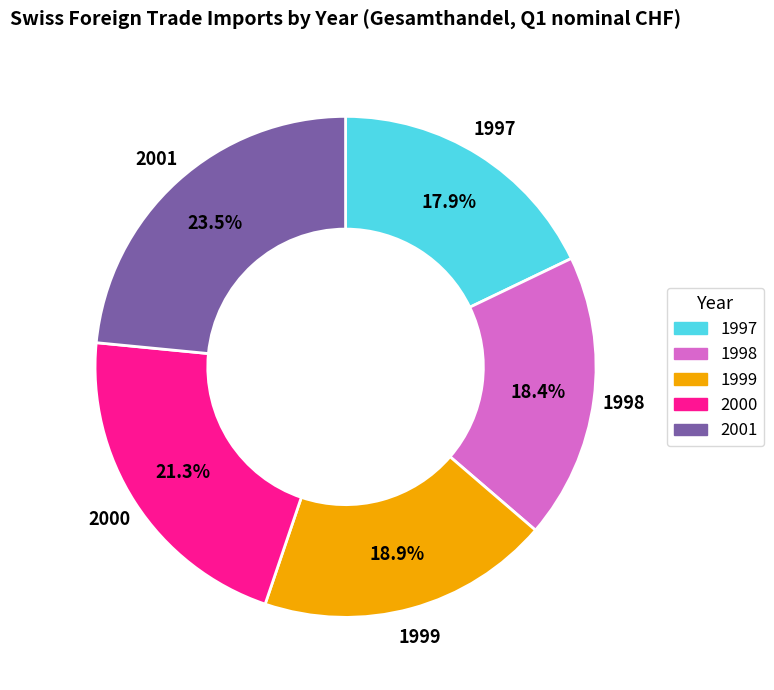

Which category has the smallest portion of the pie?

1997